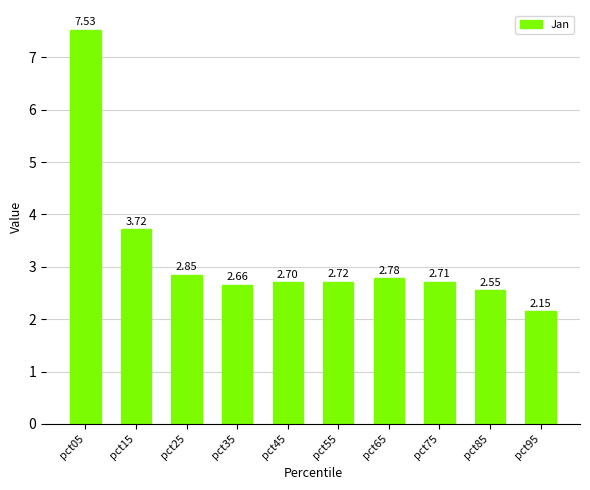

What is the sum of the values at pct65 and pct05?

10.3